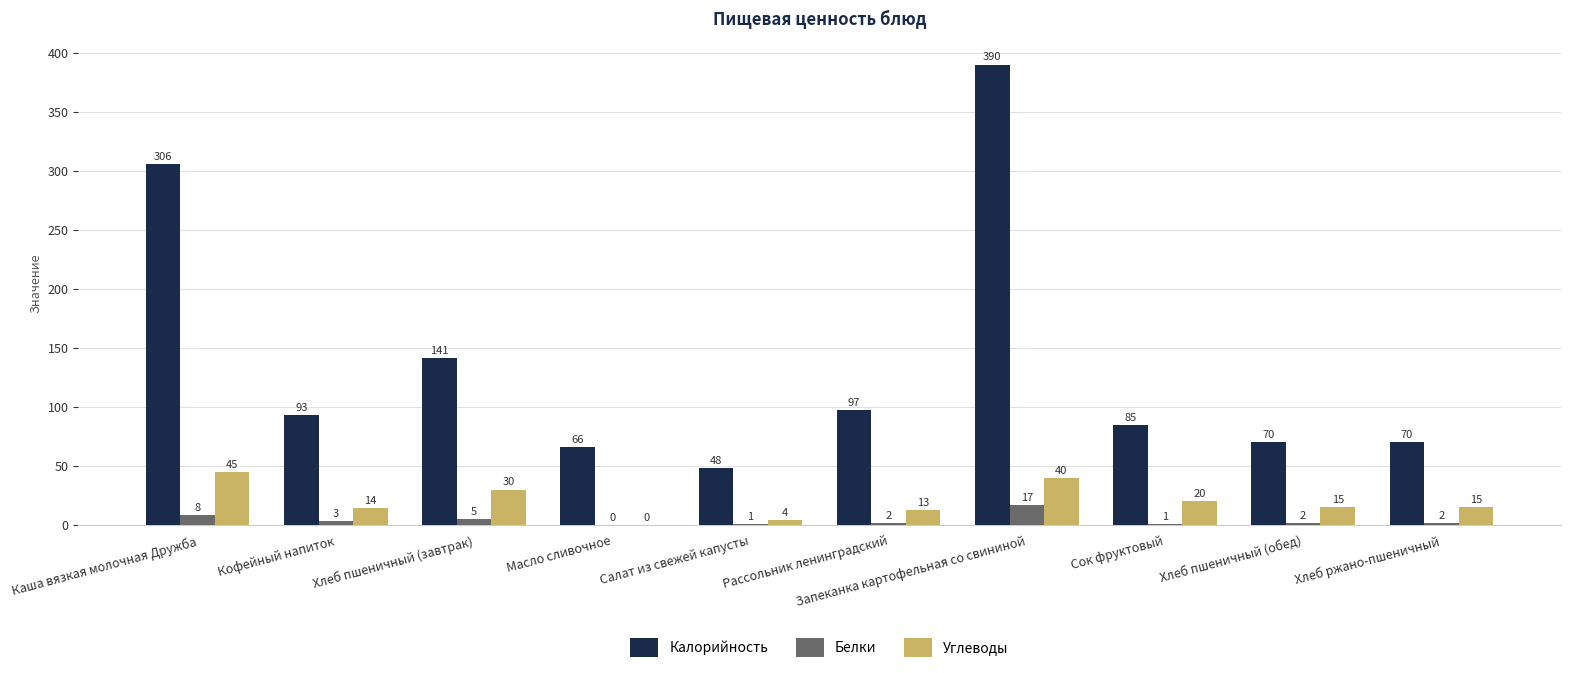

At which label is Белки closest to 8?

Каша вязкая молочная Дружба